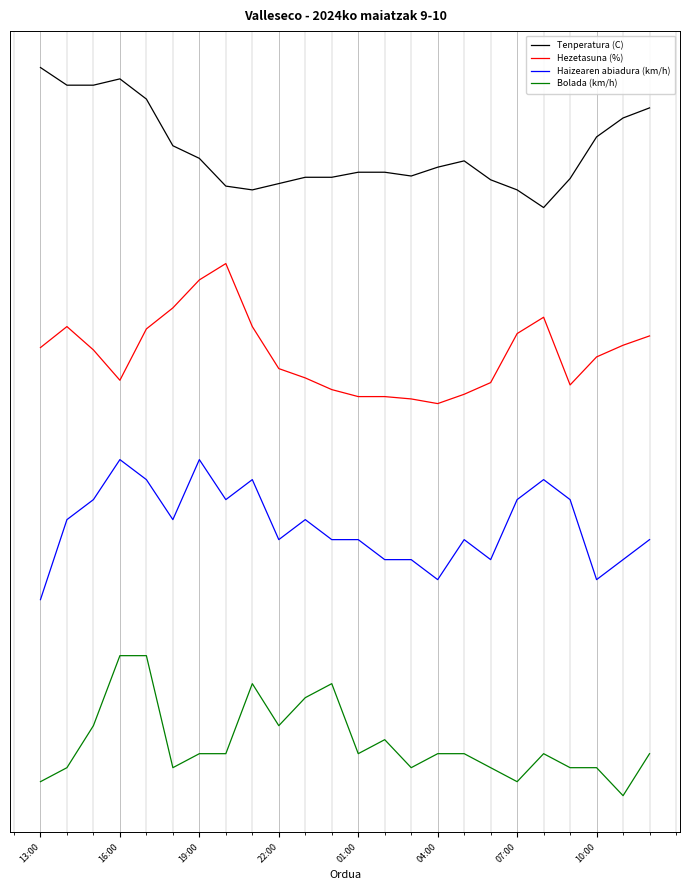

Is this an area chart (filled region under the line)?

No